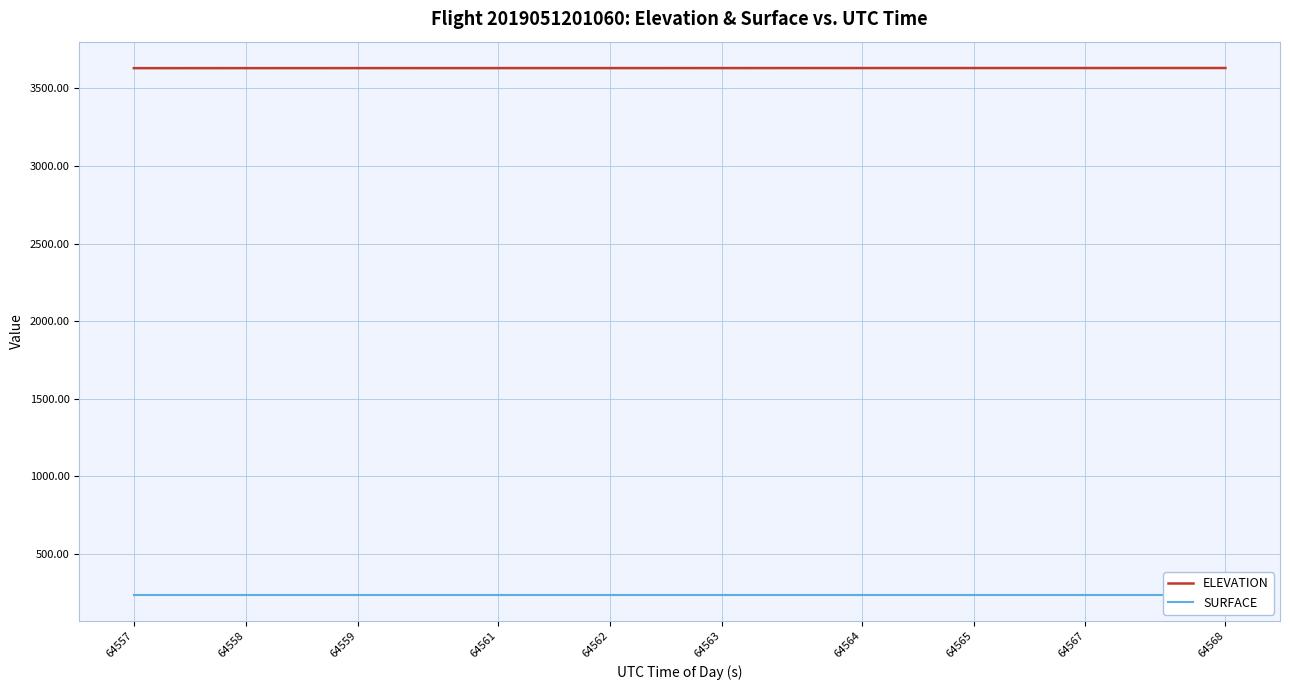

How many lines are shown in the chart?

2